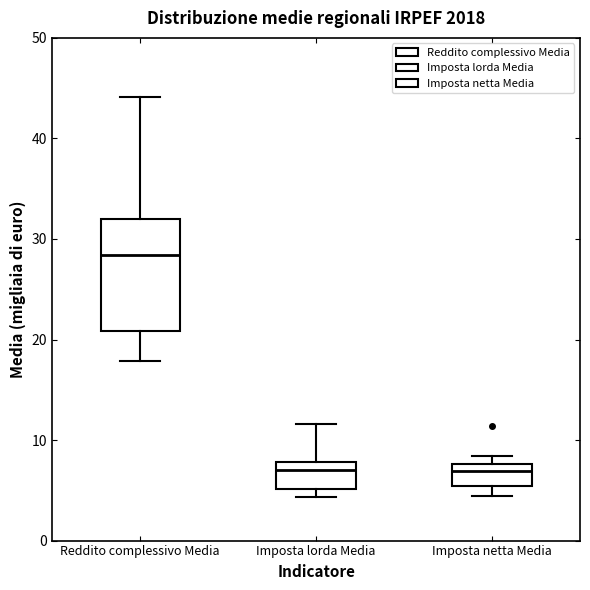

Where does the median line of the box for Imposta netta Media sit on the y-axis? The values are not printed on the chart, so give them approximately, as read against the axis.

7